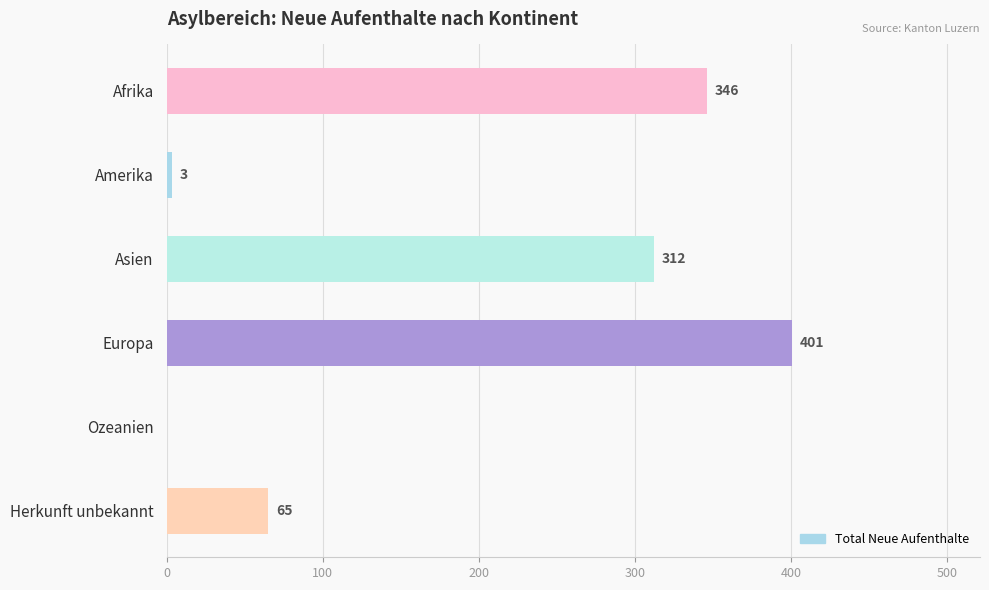

Which category has the highest value across all series?

Europa